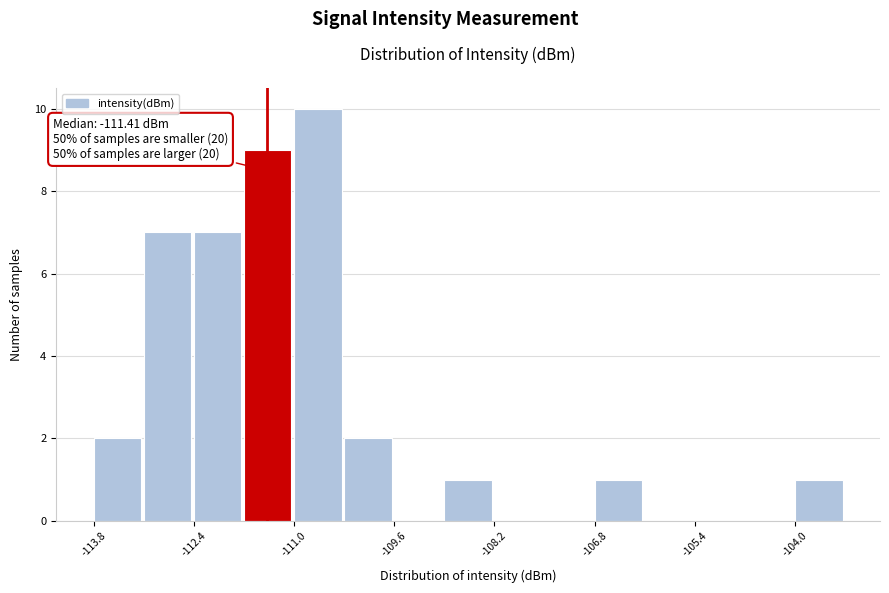

Around what value on the x-axis is the tallest bar? Give the approximate position of its centre, as read against the axis.

-110.8